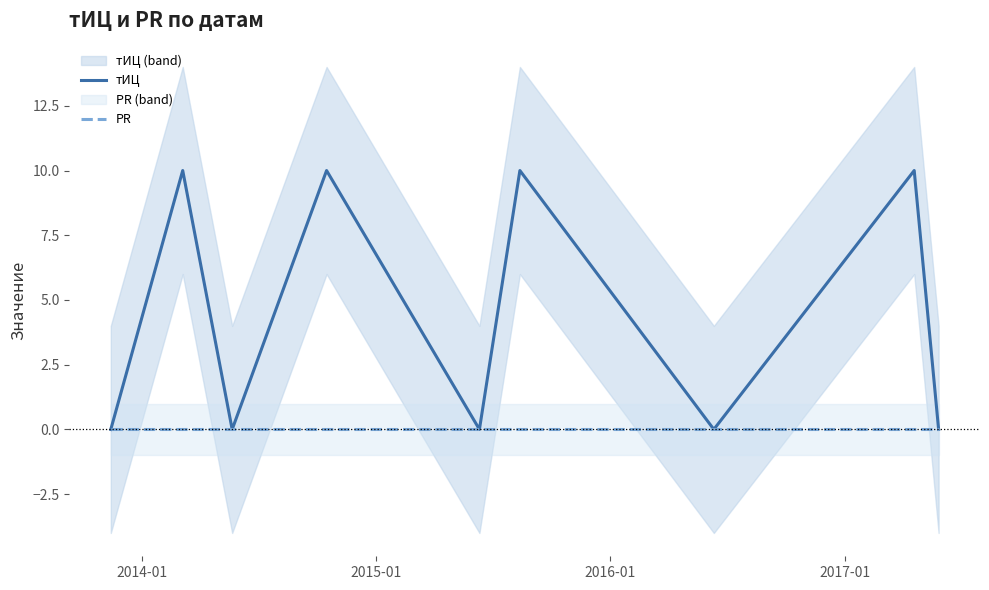

Is the value of PR at 6 greater than the value of тИЦ at 2017-01?

No